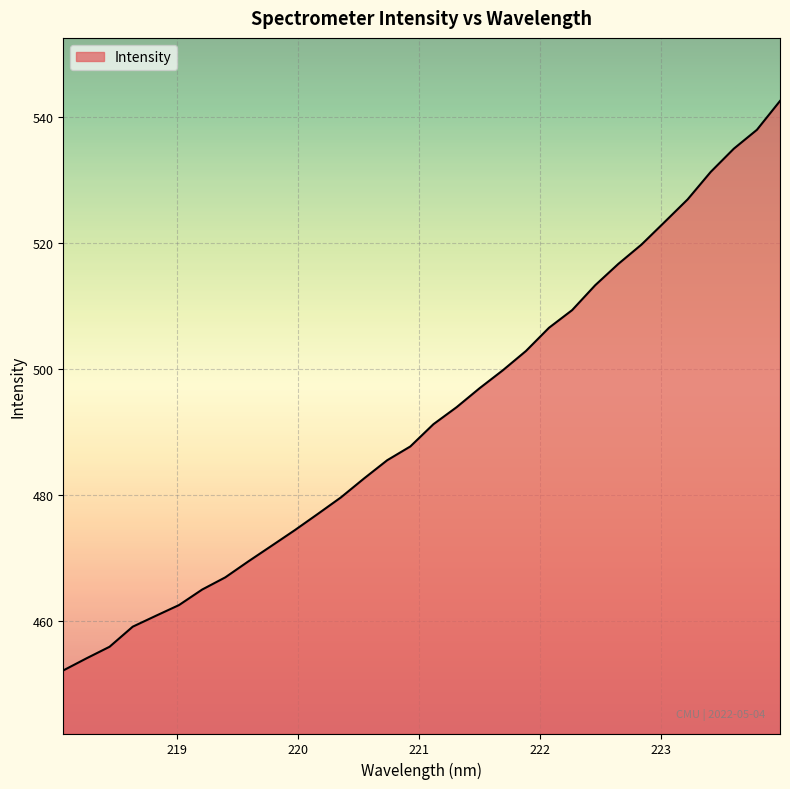

What is the difference between the maximum and minimum values?

90.3